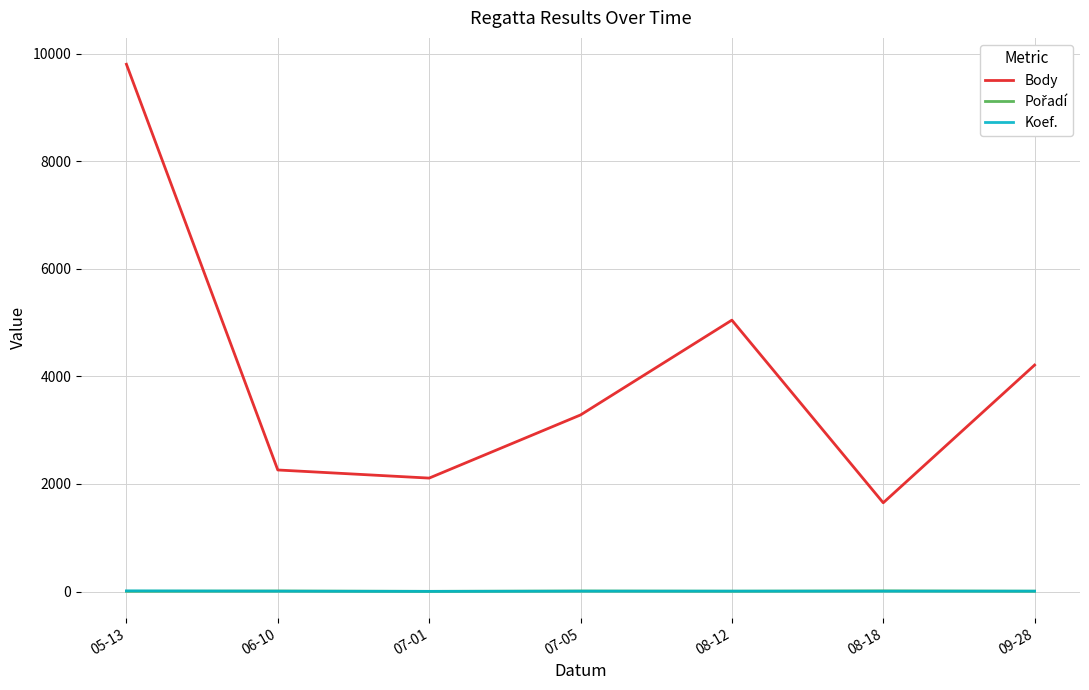

At which category is the sum across all series the highest?

05-13